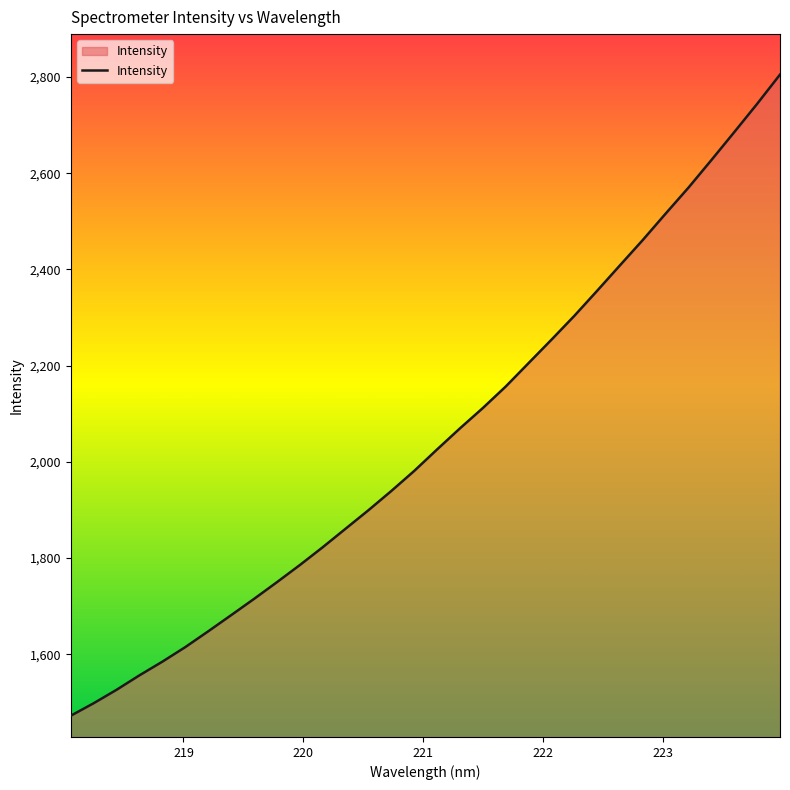

What is the greatest value displayed?

2804.9